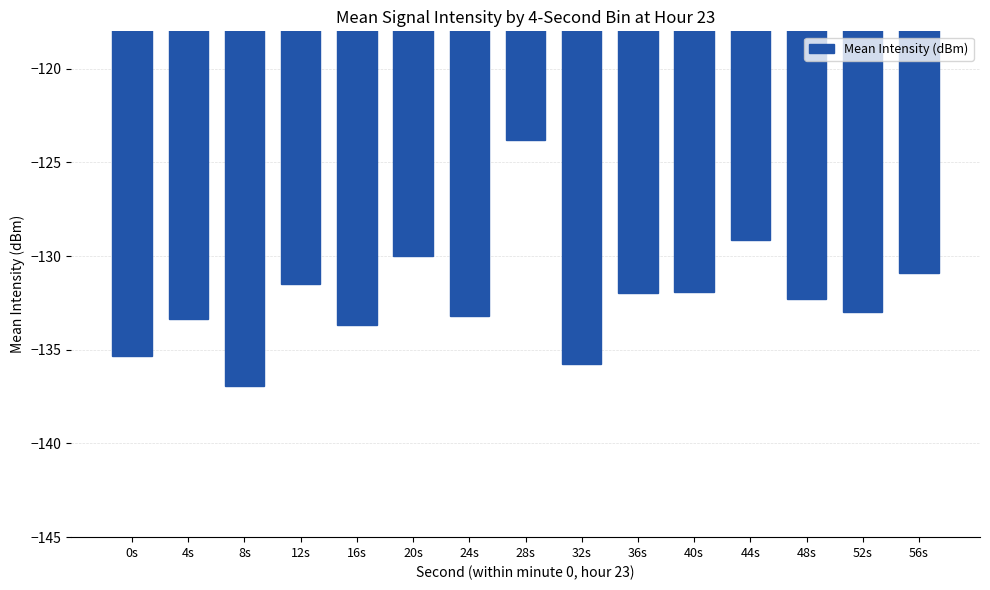

True or false: the data shows -129.1 at 44s.

True